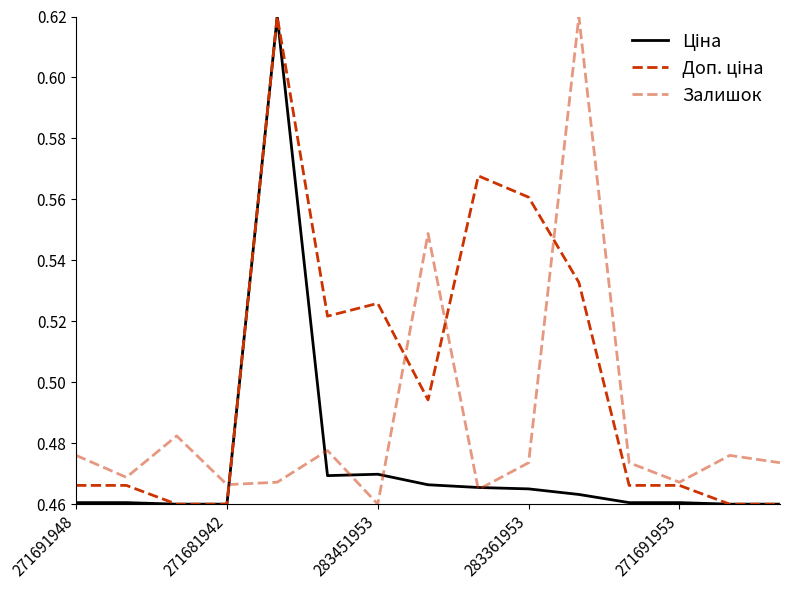

How many lines are shown in the chart?

3